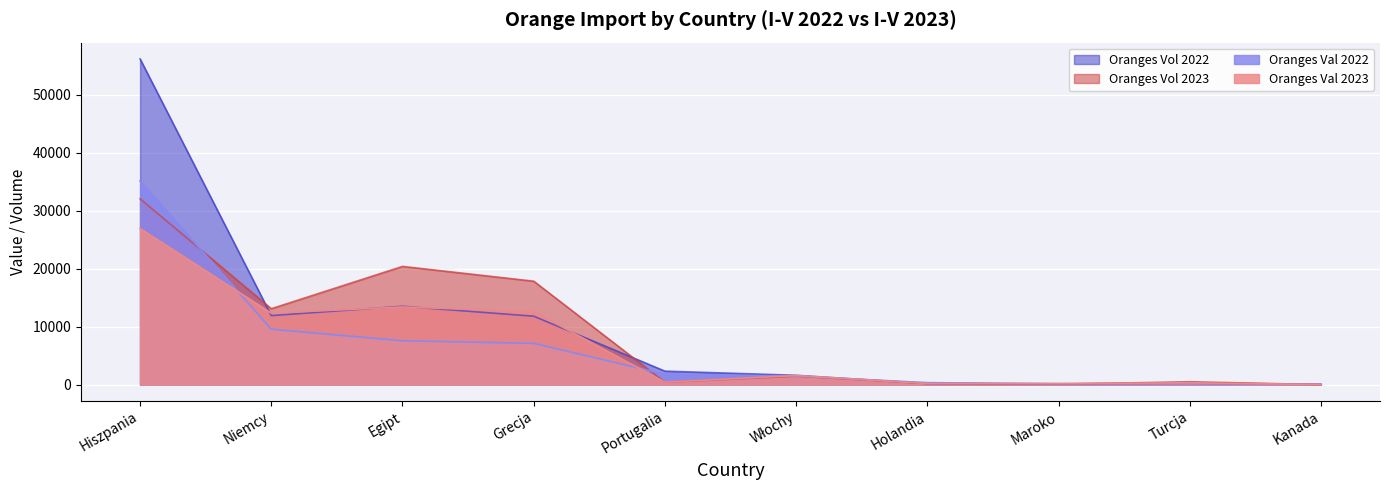

What is the sum of all Oranges Val 2023 values?

67806.3